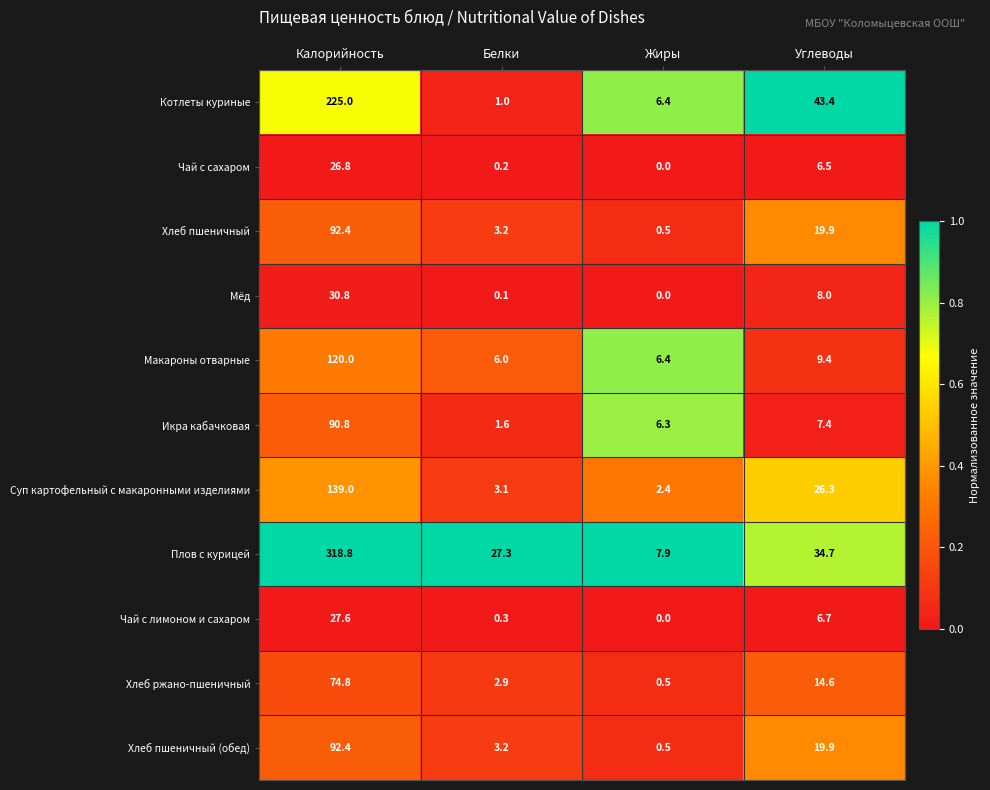

What value does the Плов с курицей series have at Жиры?

7.9